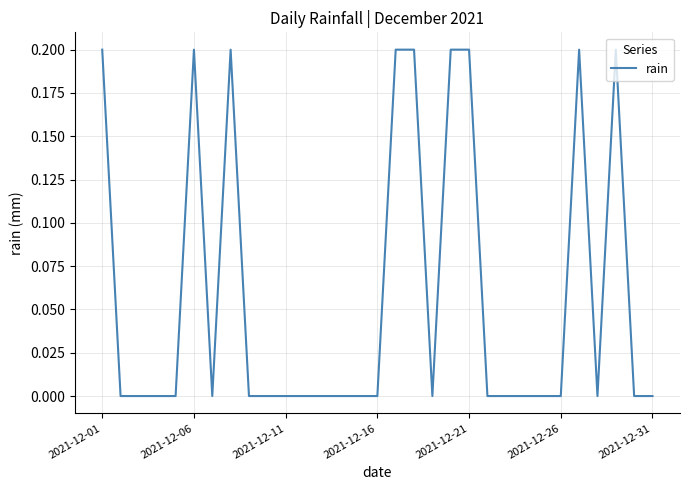

What is the difference between the second highest and minimum values?

0.2